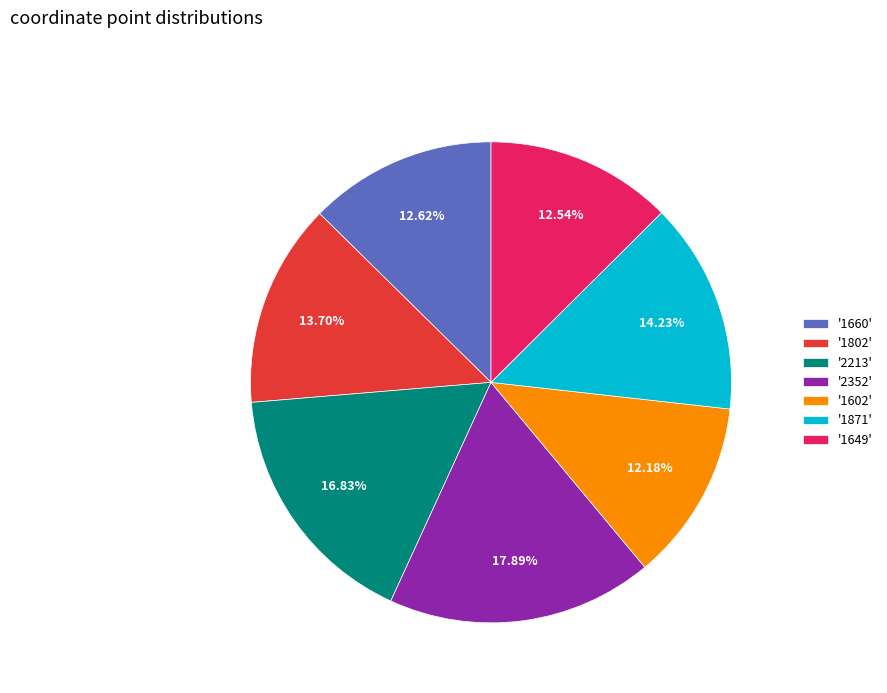

What is the largest slice in the pie chart?

'2352'